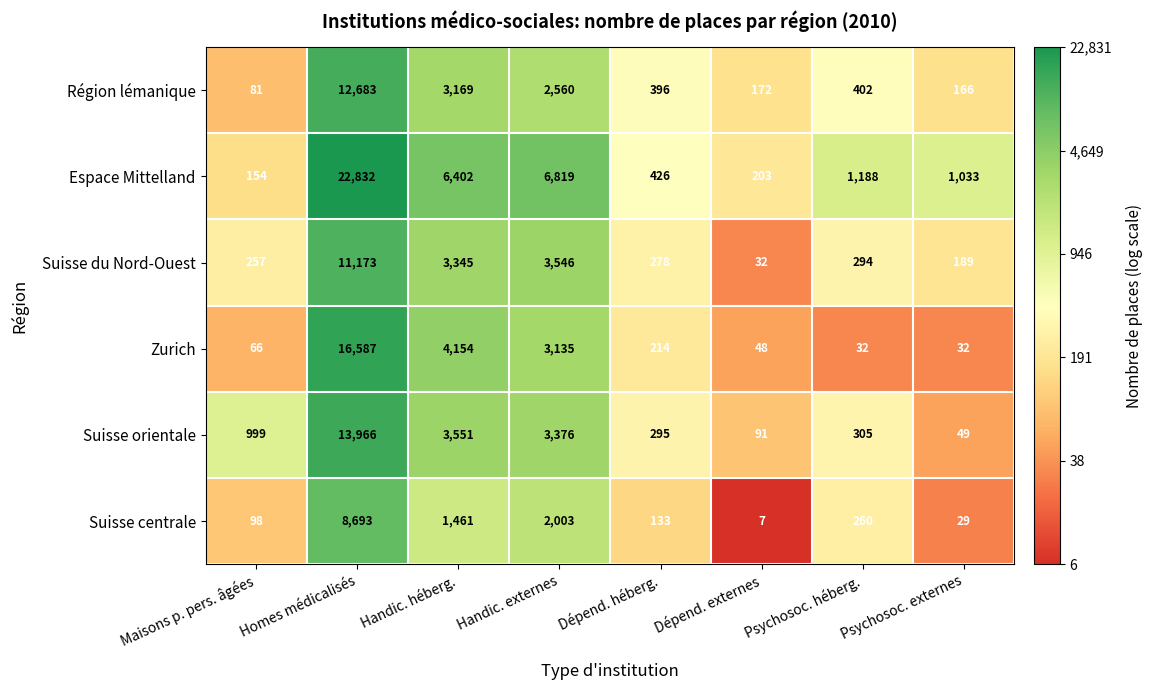

The Suisse orientale series shows 49 at Psychosoc. externes. True or false?

True